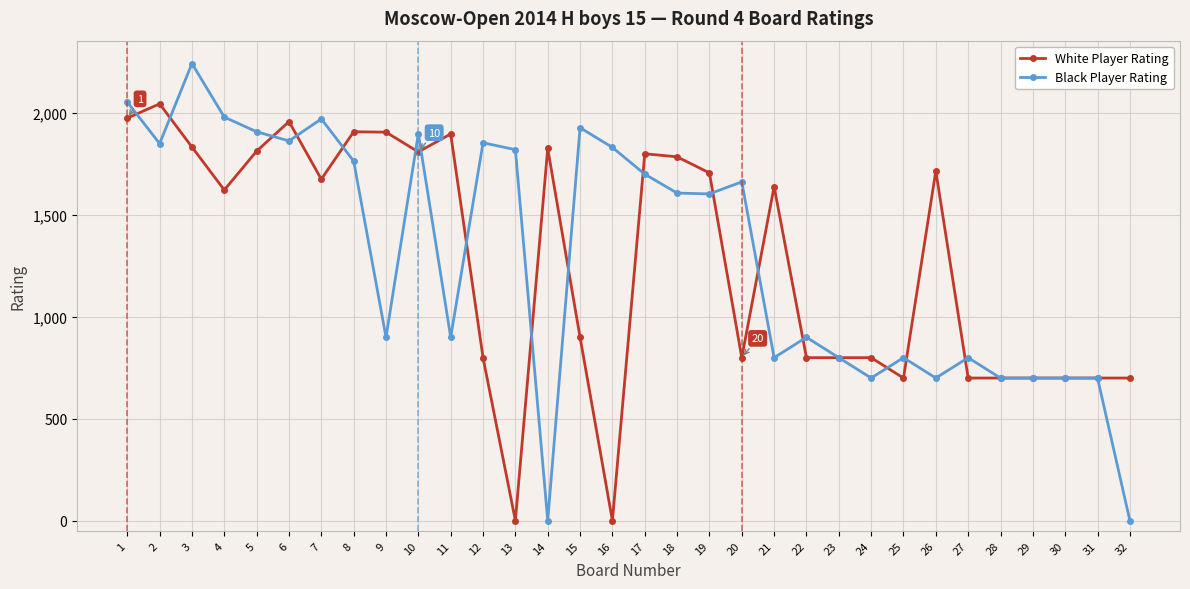

The Black Player Rating series shows 921 at 16. True or false?

False